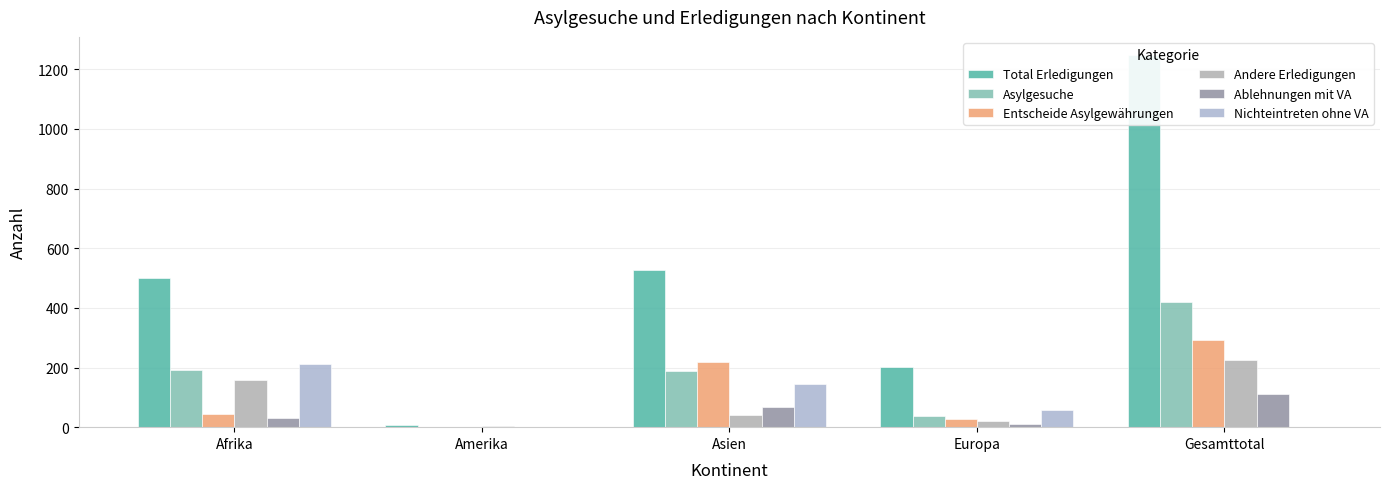

Between Europa and Gesamttotal, which series saw the biggest shift?

Total Erledigungen